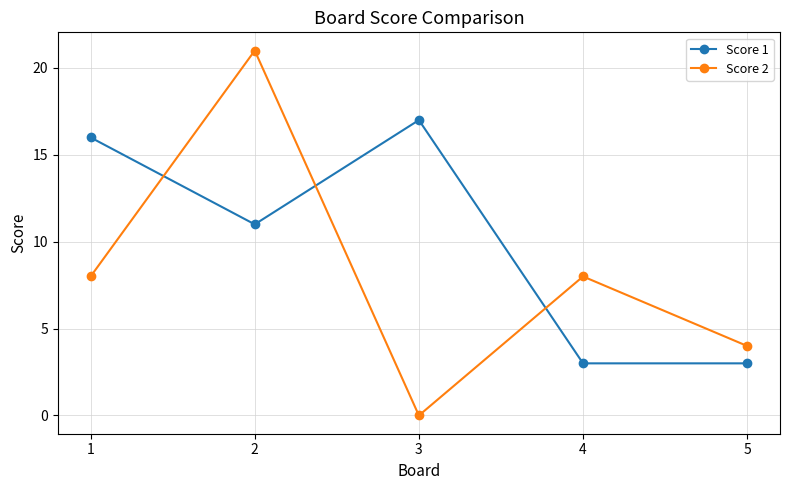

Reading left to right, list all the values displayed in this chart.

Score 1: 16	11	17	3	3
Score 2: 8	21	0	8	4